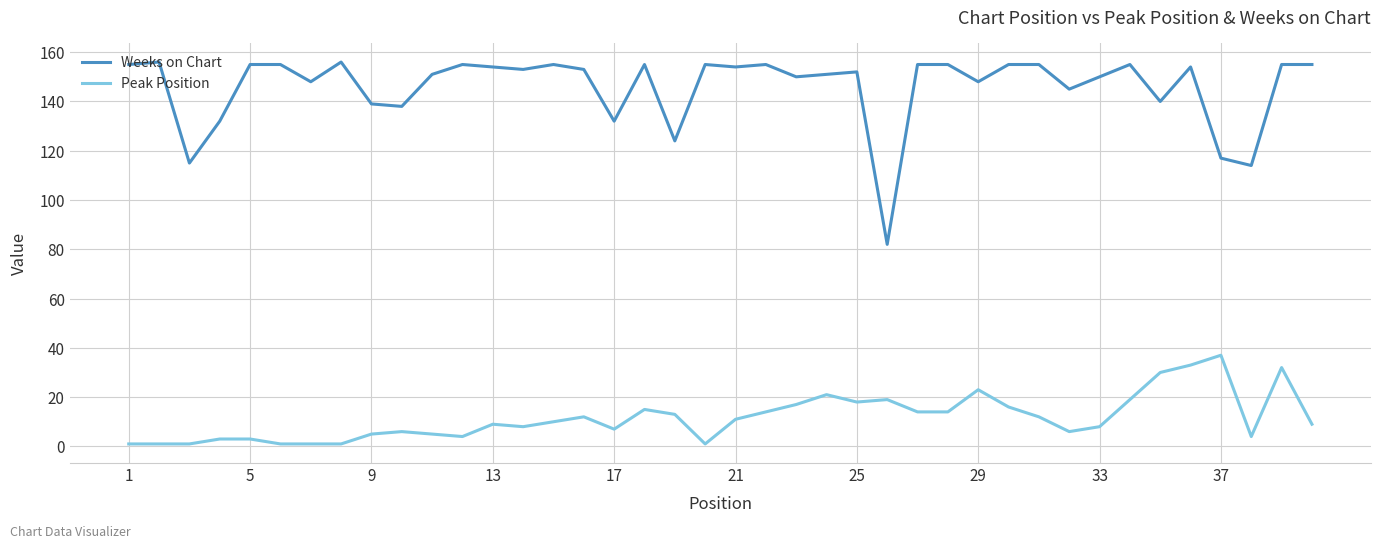

What is the minimum value for Weeks on Chart?

82